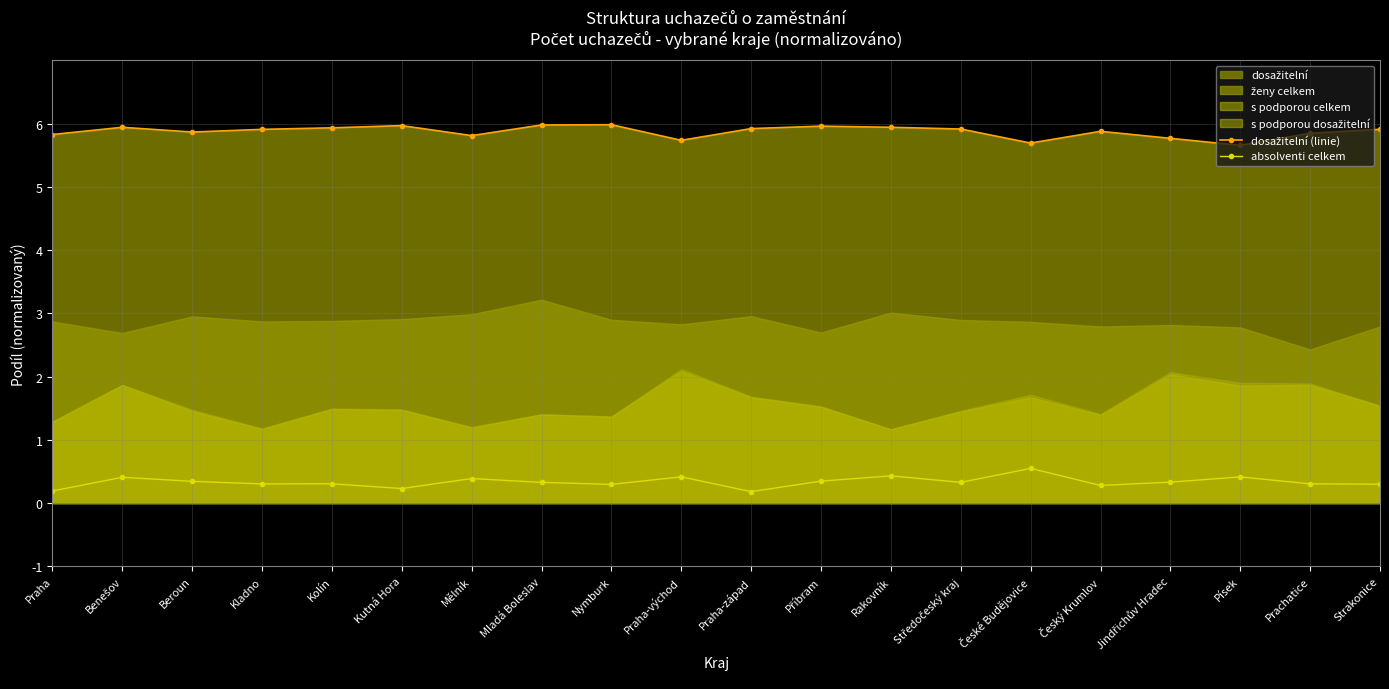

What is the difference between the second highest and minimum values in the dosažitelní (linie) series?

0.3